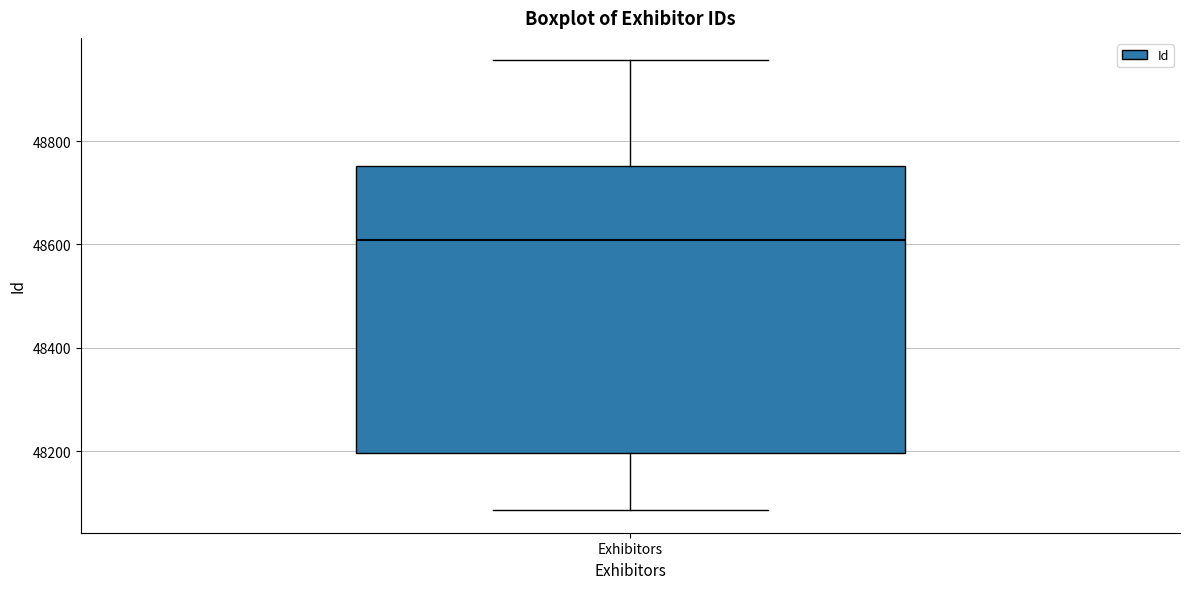

Read this box plot against the y-axis: the position of the median line, the range covered by the box, and the ends of both whiskers. The values are not printed on the chart, so give them approximately, as read against the axis.

median 48600, box 48200 to 48760, whiskers 48080 to 48960